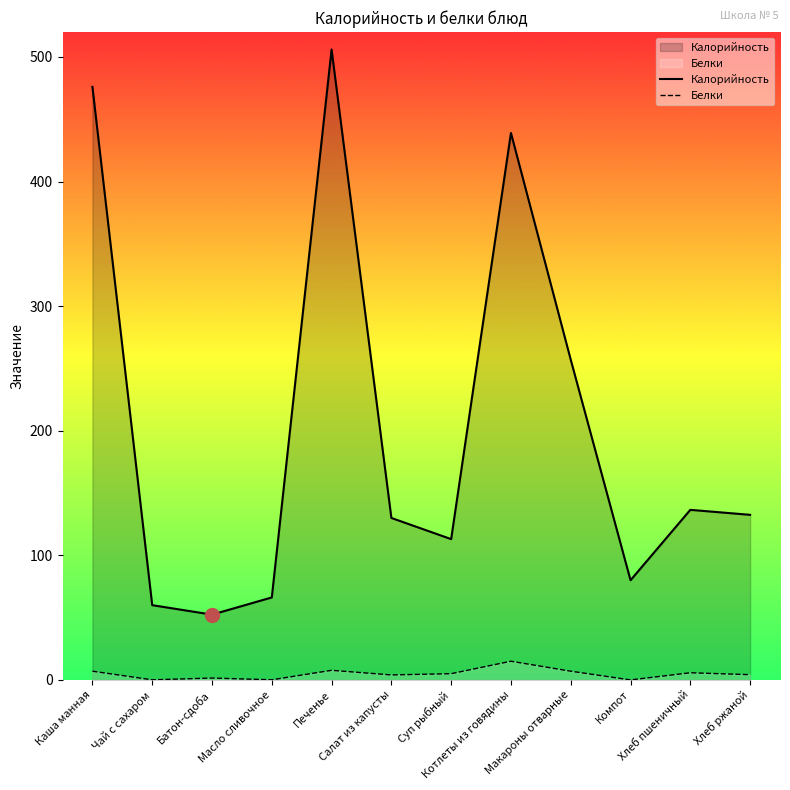

At how many categories does at least one series exceed 150?

4